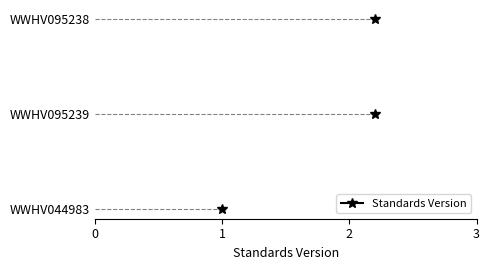

Where is the data nearest to the value 1?

WWHV044983